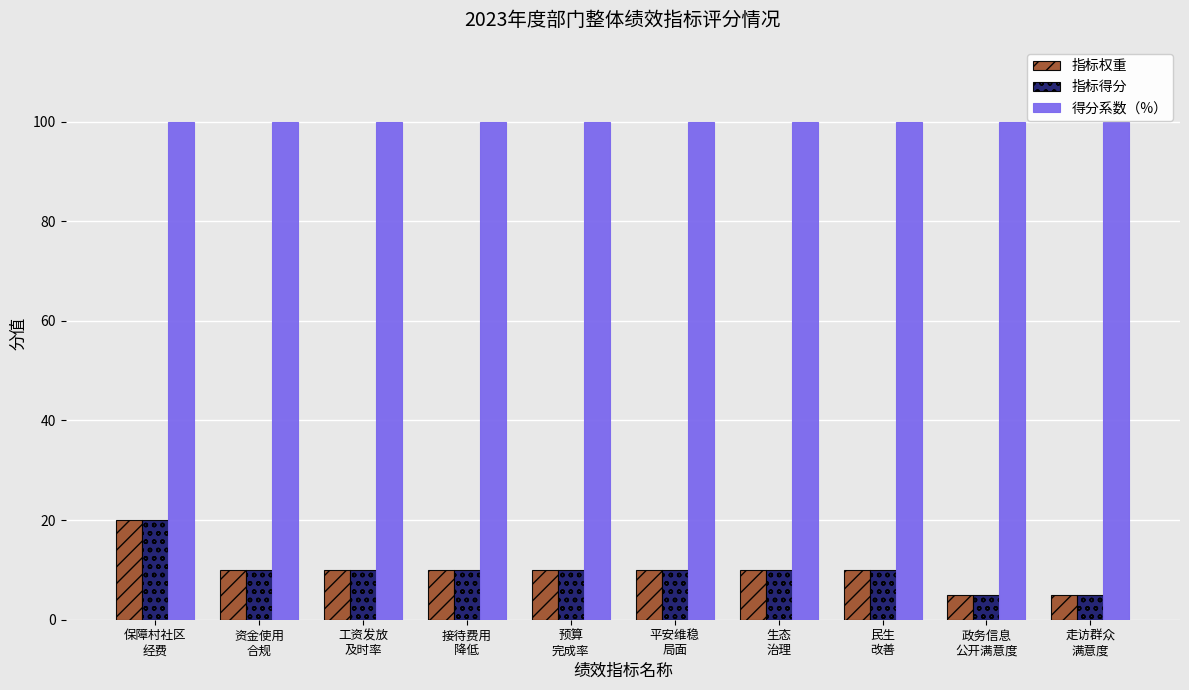

Read the 指标得分 value at 资金使用
合规, to the nearest 10.

10